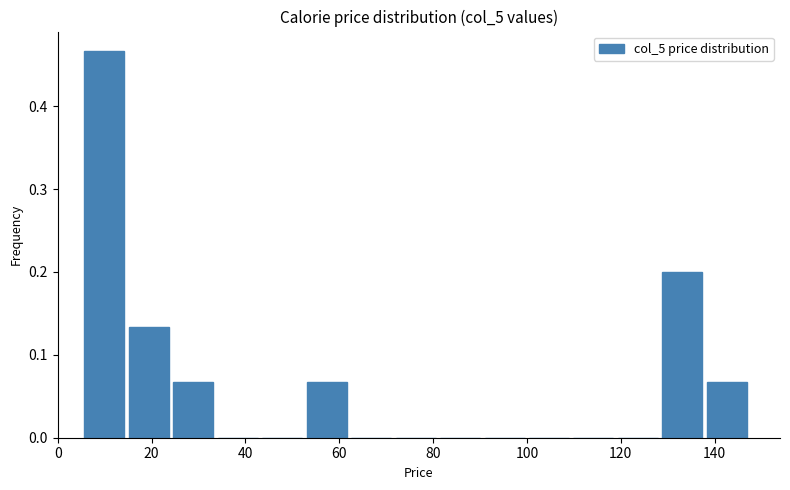

Which range on the x-axis has the tallest bar?

6 to 14